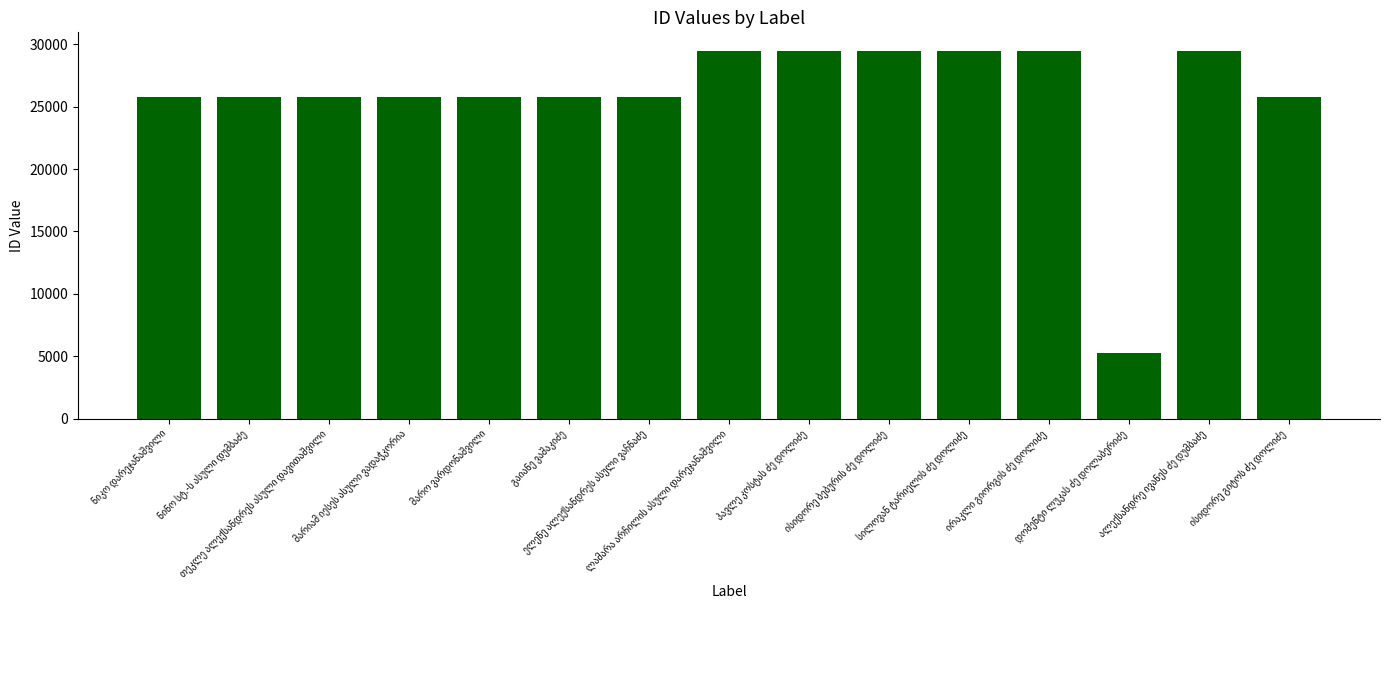

Count the number of data series in this chart.

1